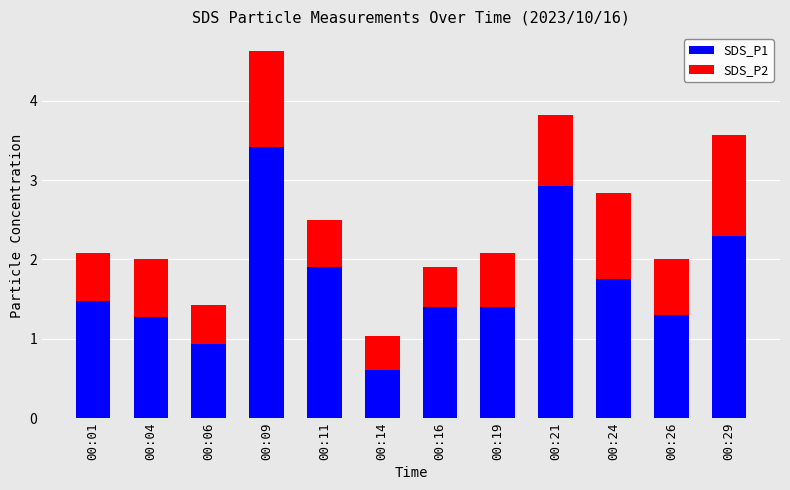

Is it true that SDS_P1 equals 0.8 at 00:24?

False